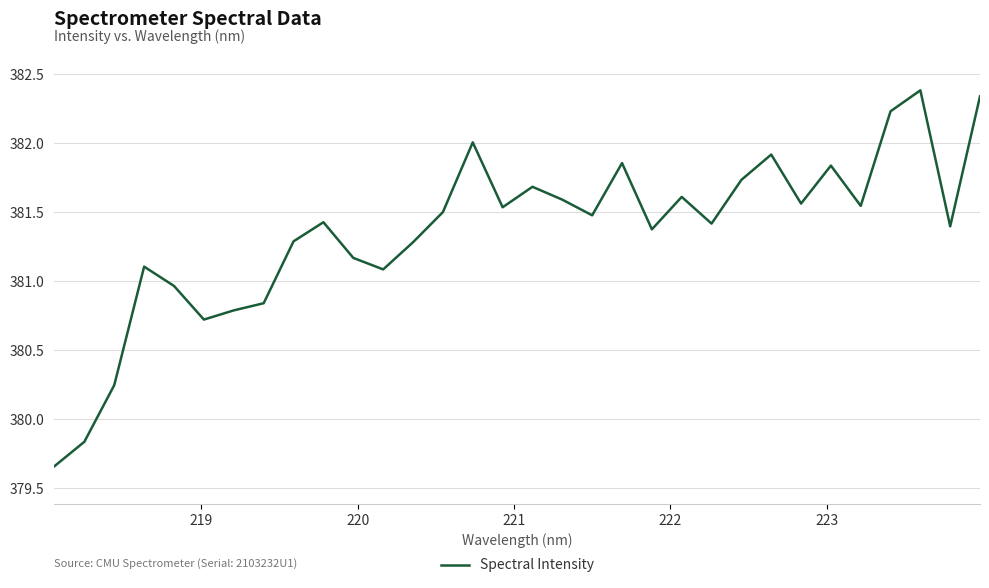

What is the difference between the maximum and minimum values?

2.7